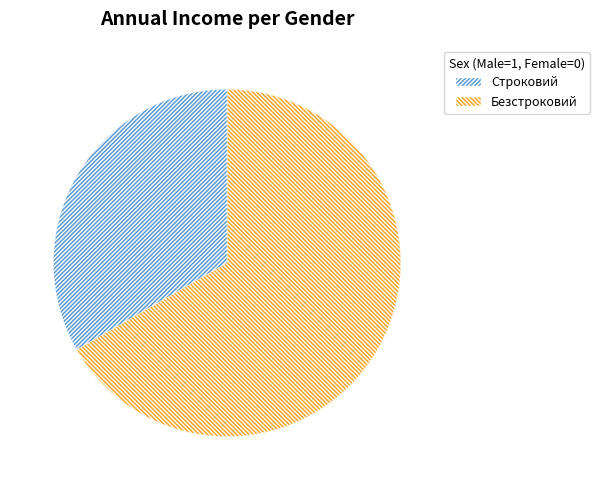

Rank the categories by value from lowest to highest.

Строковий, Безстроковий